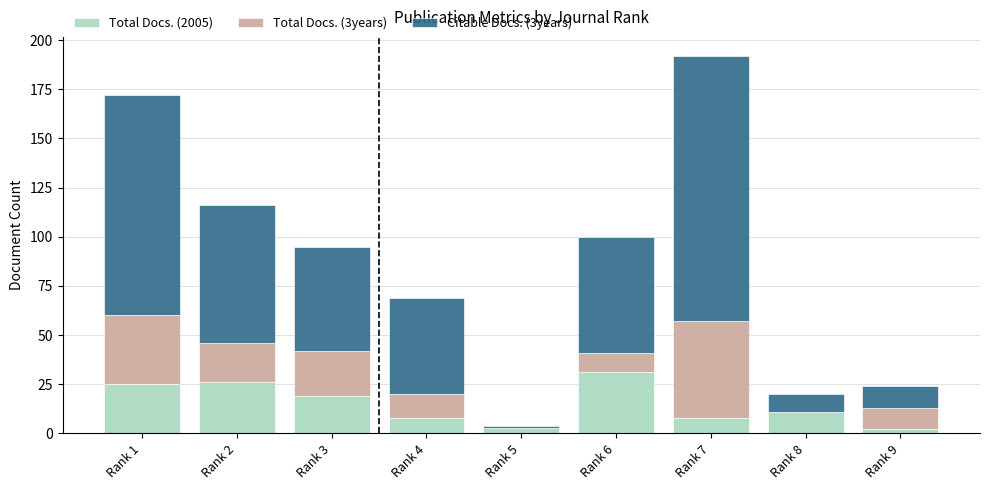

True or false: Total Docs. (2005) has a value of 2 at Rank 9.

True